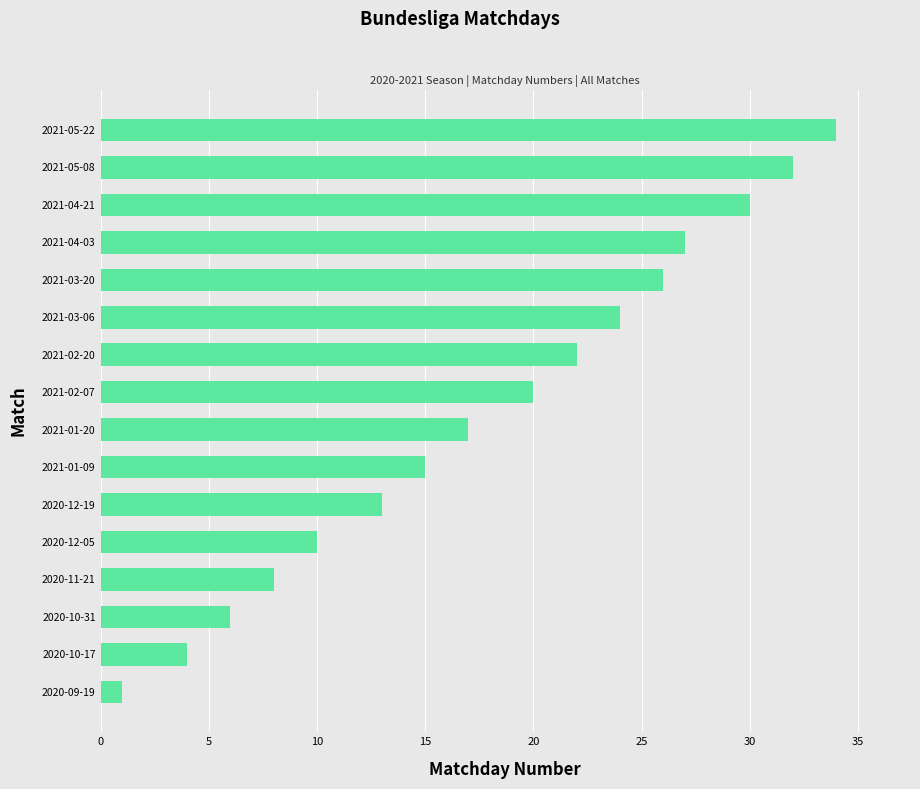

What is the change in value from 2020-09-19 to 2021-03-06?

+23